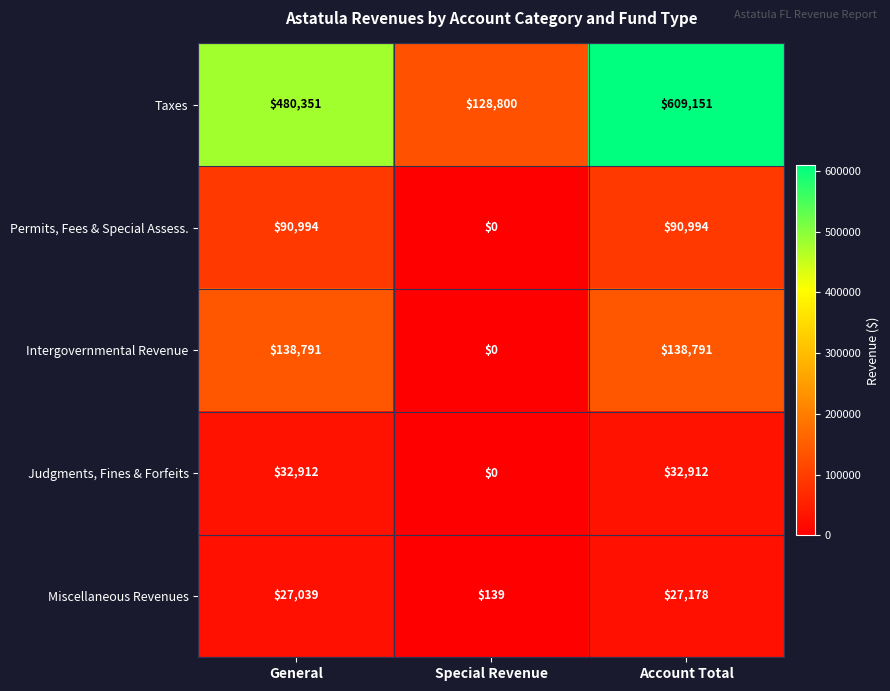

Count the Taxes values in the range 128800 to 609151.

3